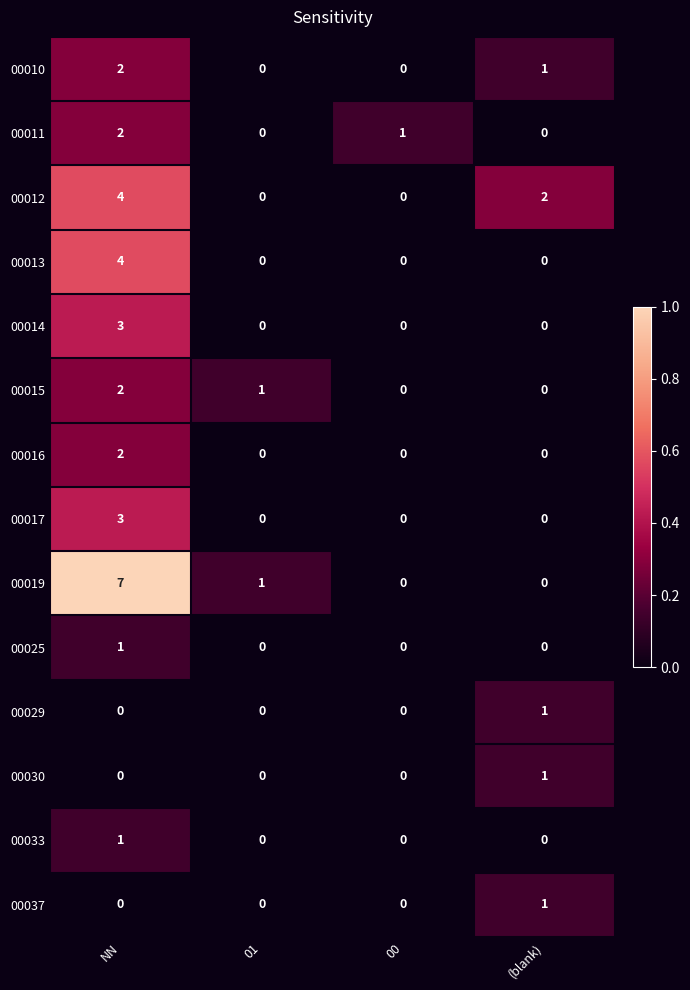

What is the sum of all 00010 values?

3